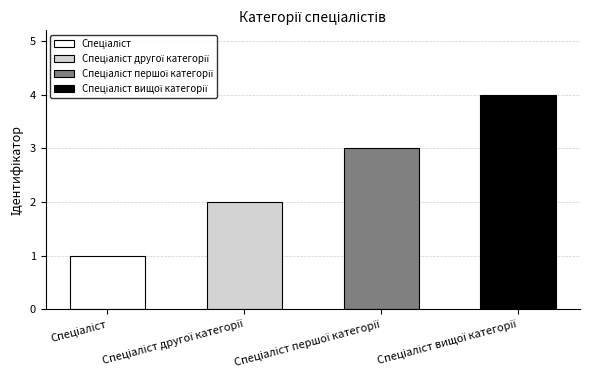

What is the minimum value shown in the chart?

1